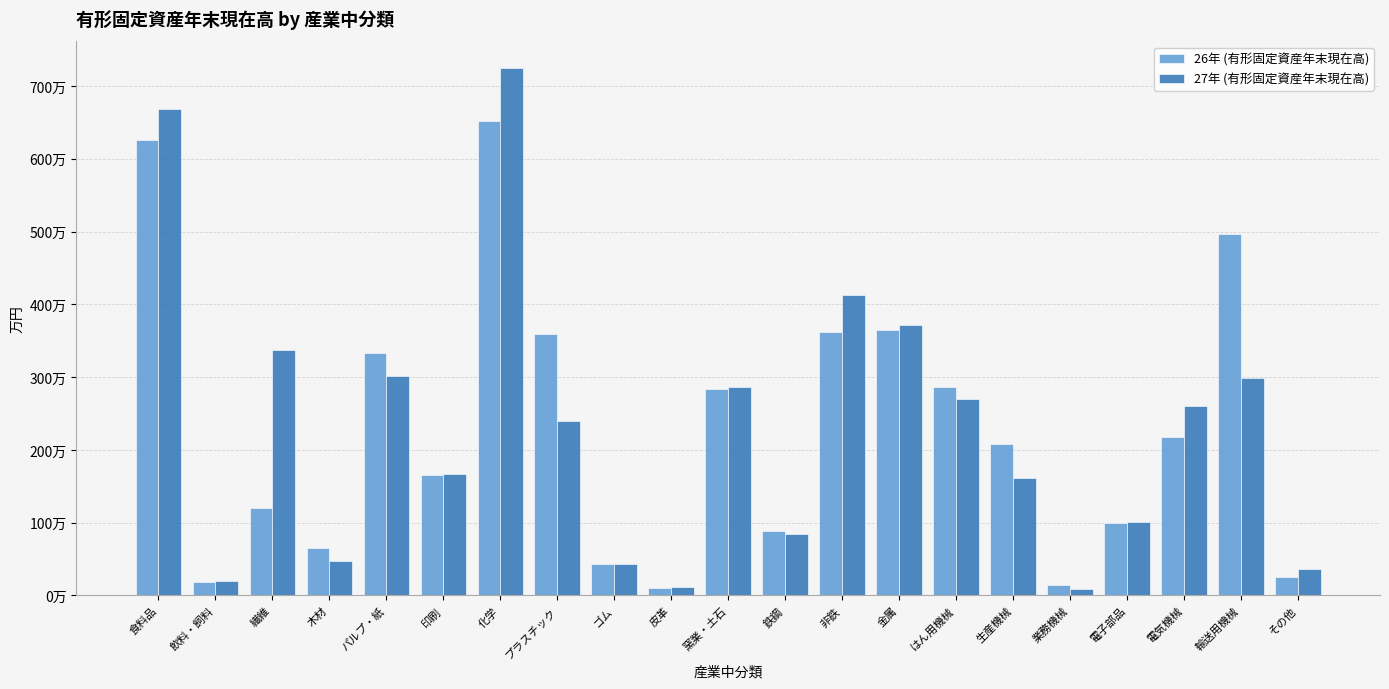

What is the label of the 21st bar from the right?

食料品